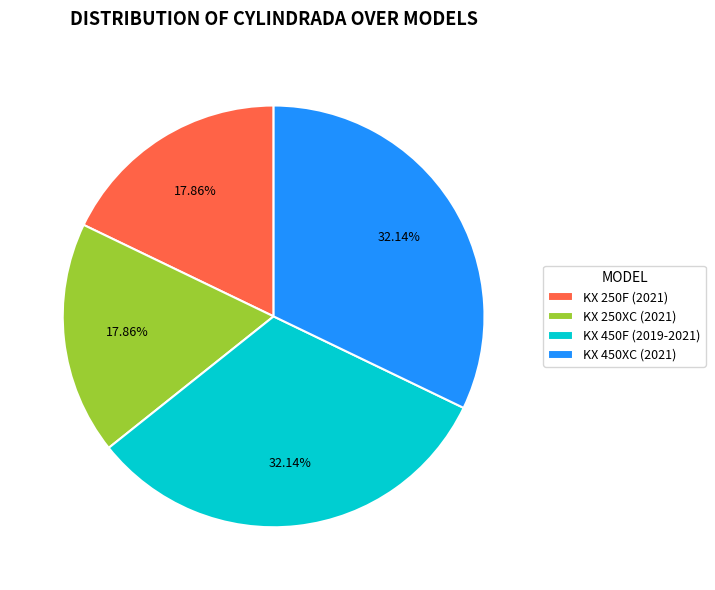

Does KX 250XC (2021) represent more than half of the total?

No